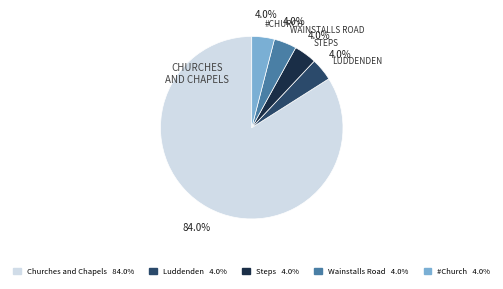

Is it true that Churches and Chapels is 98% of the pie?

False